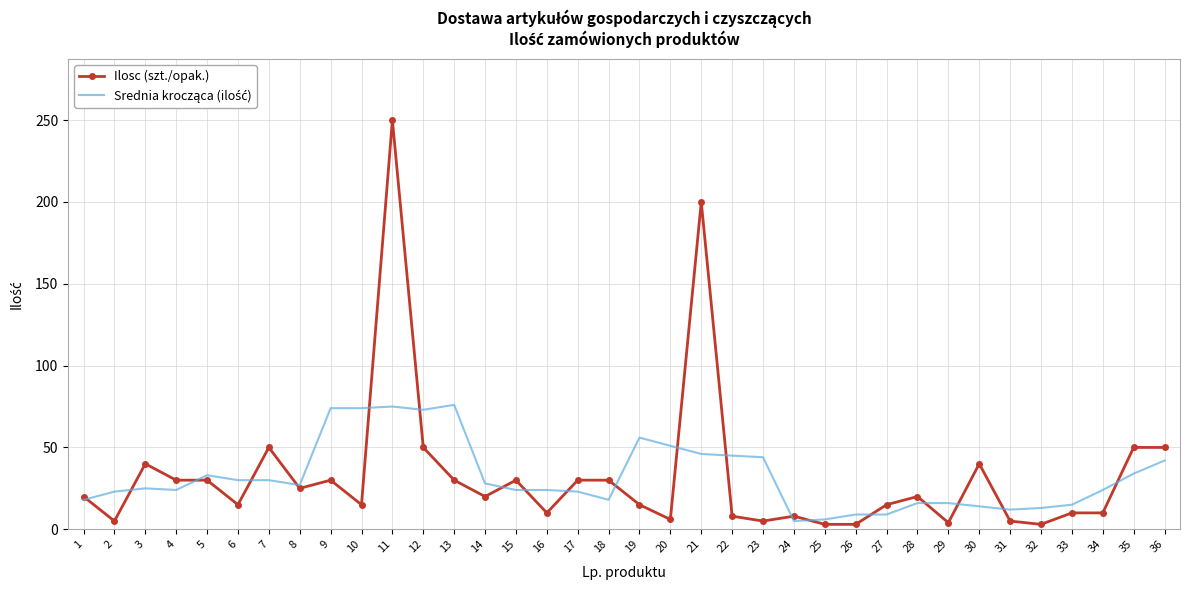

Which series has the widest spread of values?

Ilosc (szt./opak.)